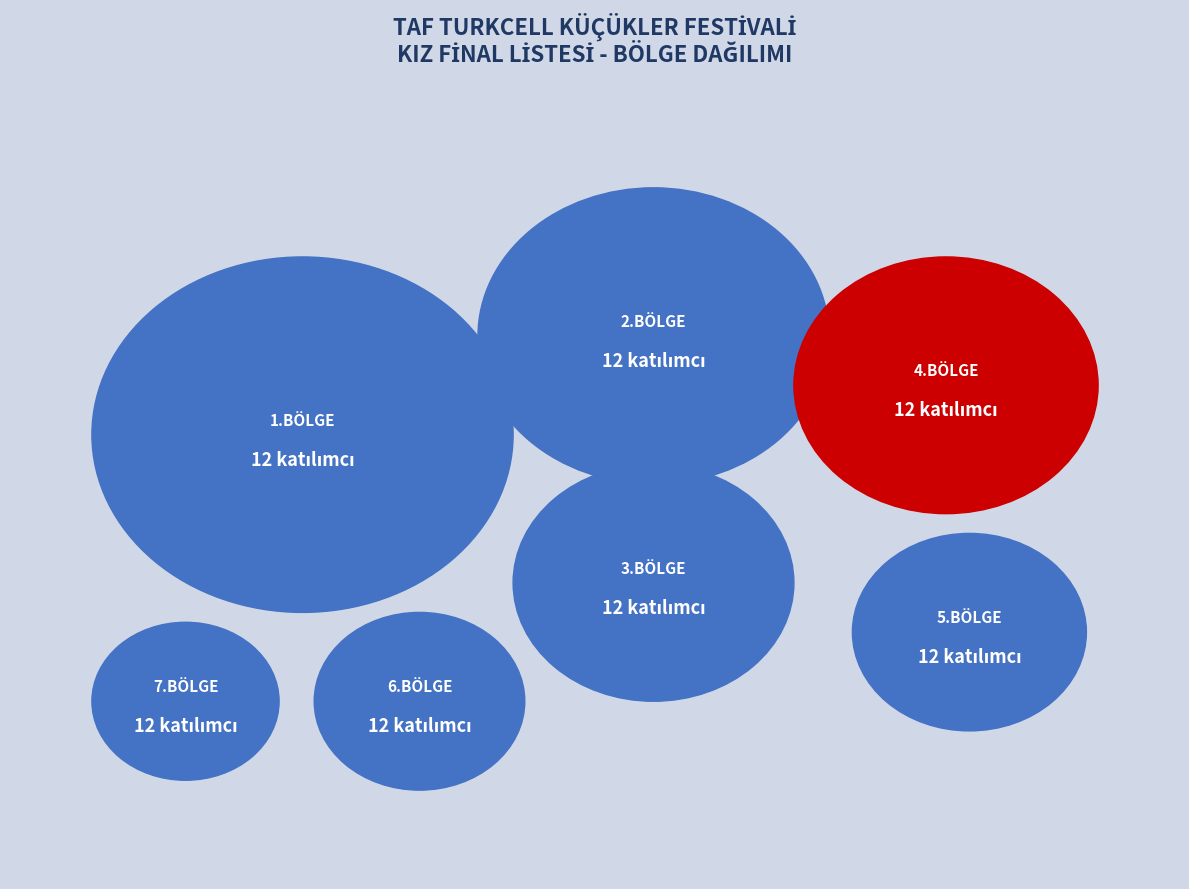

How much of the chart is everything except 6.BÖLGE?

93.8%